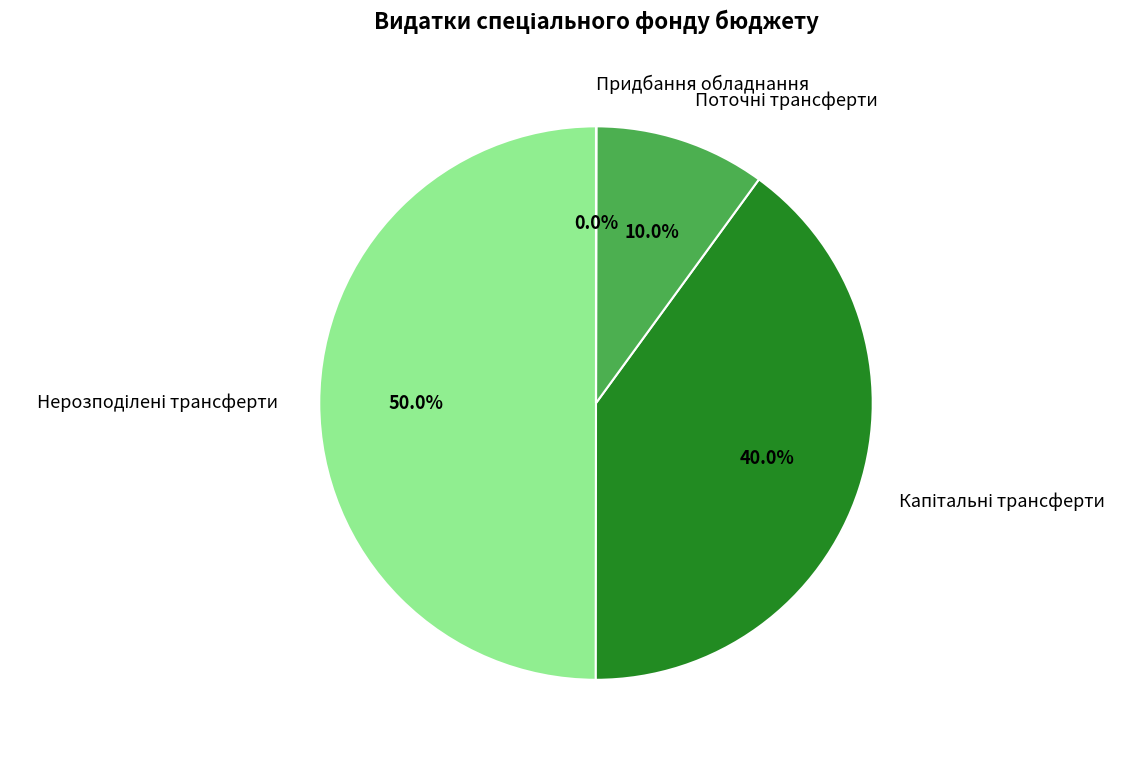

What is the change in value from Нерозподілені трансферти to Придбання обладнання?

-478795600